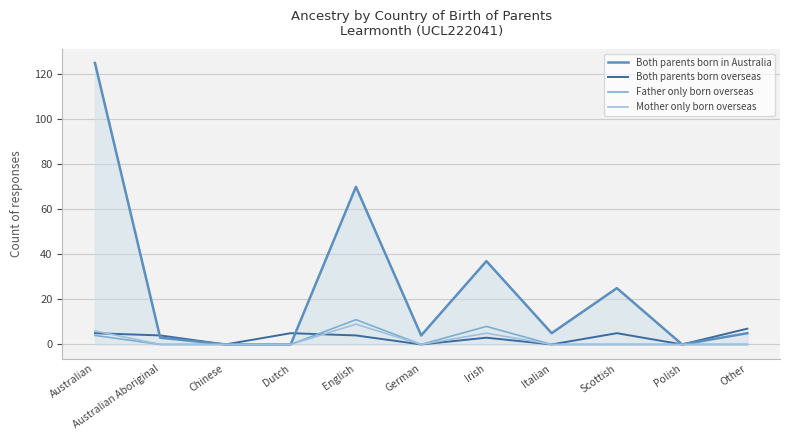

Which series changed the most between Irish and Polish?

Both parents born in Australia